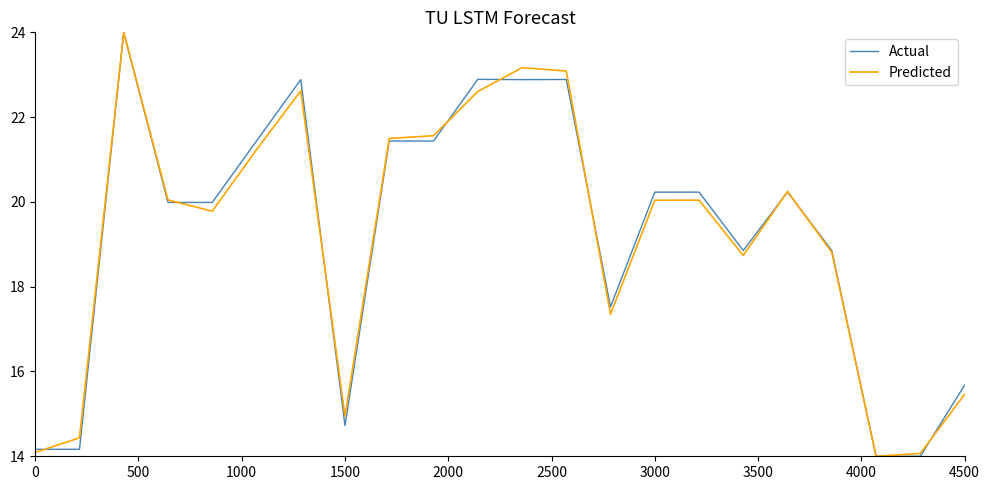

What is the minimum value for Predicted?

14.0